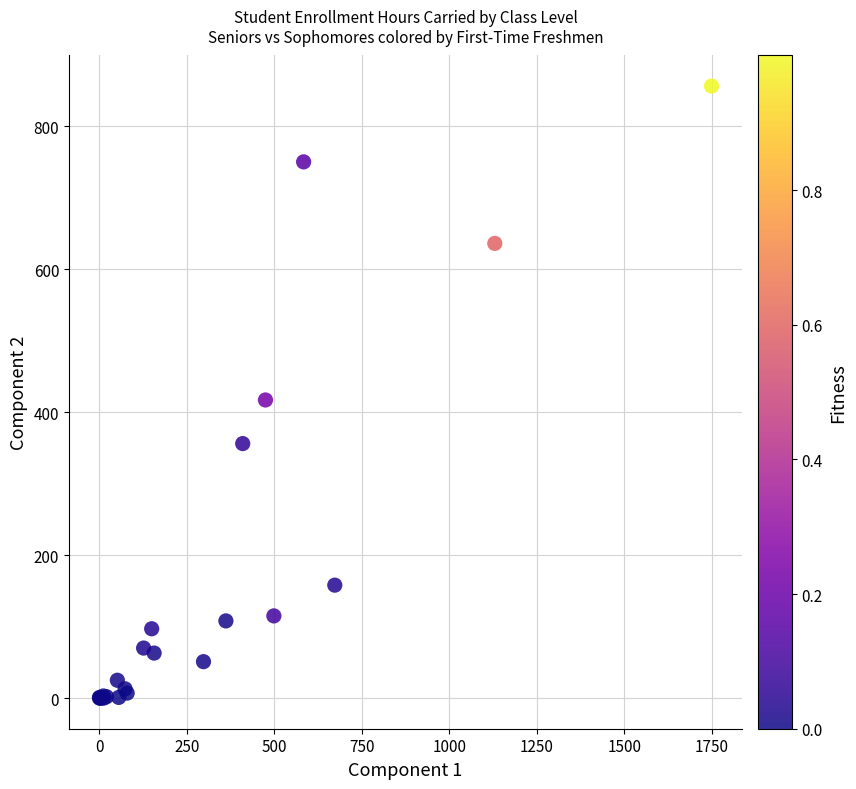

What Y value in the scatter plot is closest to 428?

417